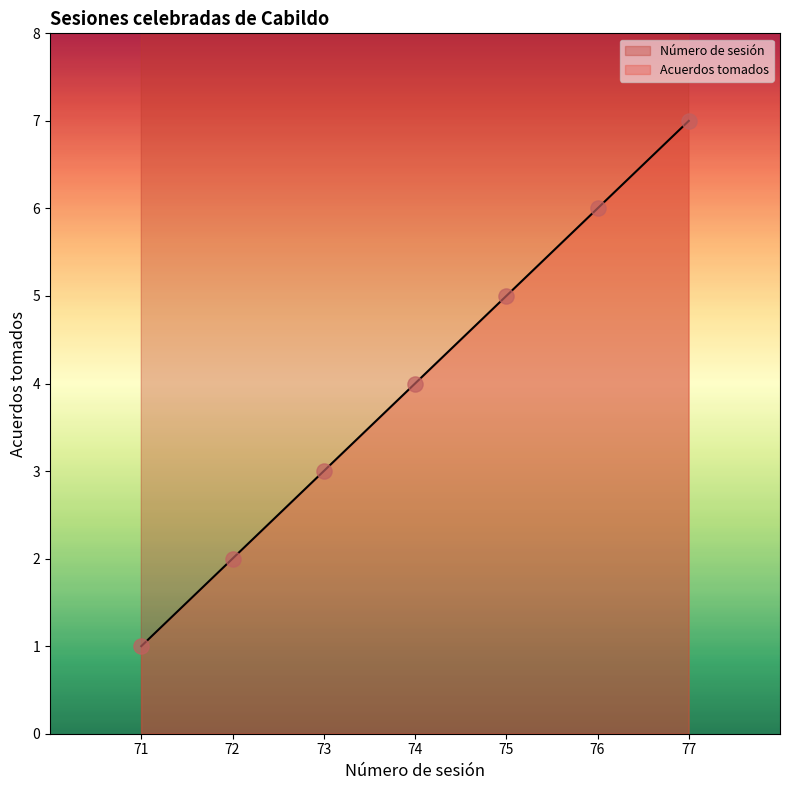

What is the total value across all series at 72?

74